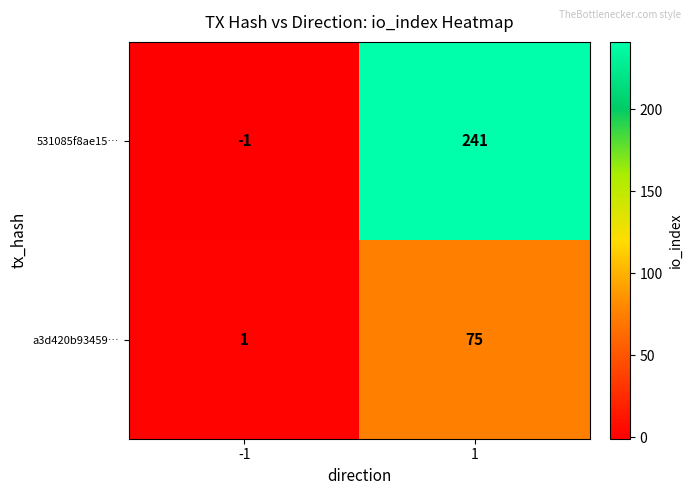

What is the highest value of the a3d420b93459… series?

75